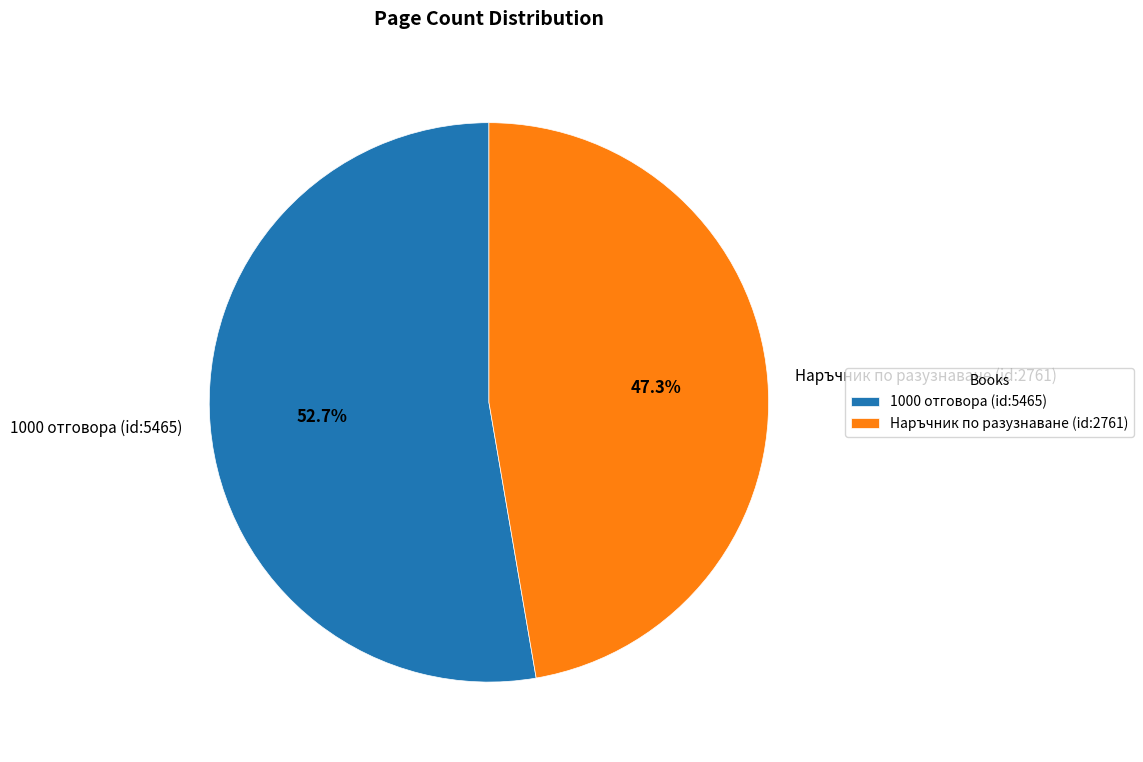

Approximately how many times larger is the value at Наръчник по разузнаване (id:2761) compared to 1000 отговора (id:5465)?

0.9